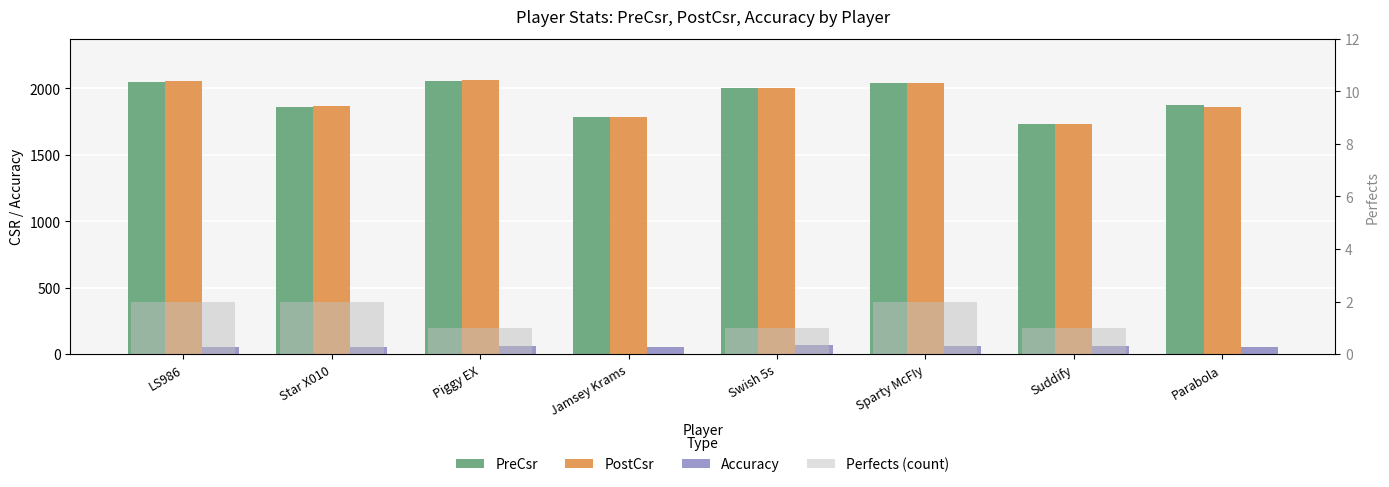

Reading left to right, what are all the values shown in this chart?

PreCsr: LS986=2049.0	Star X010=1855.0	Piggy EX=2057.0	Jamsey Krams=1779.0	Swish 5s=2004.0	Sparty McFIy=2035.0	Suddify=1733.0	Parabola=1872.0
PostCsr: LS986=2054.0	Star X010=1865.0	Piggy EX=2062.0	Jamsey Krams=1786.0	Swish 5s=2004.0	Sparty McFIy=2035.0	Suddify=1733.0	Parabola=1857.0
Accuracy: LS986=56.8	Star X010=56.0	Piggy EX=62.1	Jamsey Krams=50.2	Swish 5s=64.5	Sparty McFIy=62.7	Suddify=61.1	Parabola=51.3
Perfects (count): LS986=2.0	Star X010=2.0	Piggy EX=1.0	Jamsey Krams=0.0	Swish 5s=1.0	Sparty McFIy=2.0	Suddify=1.0	Parabola=0.0